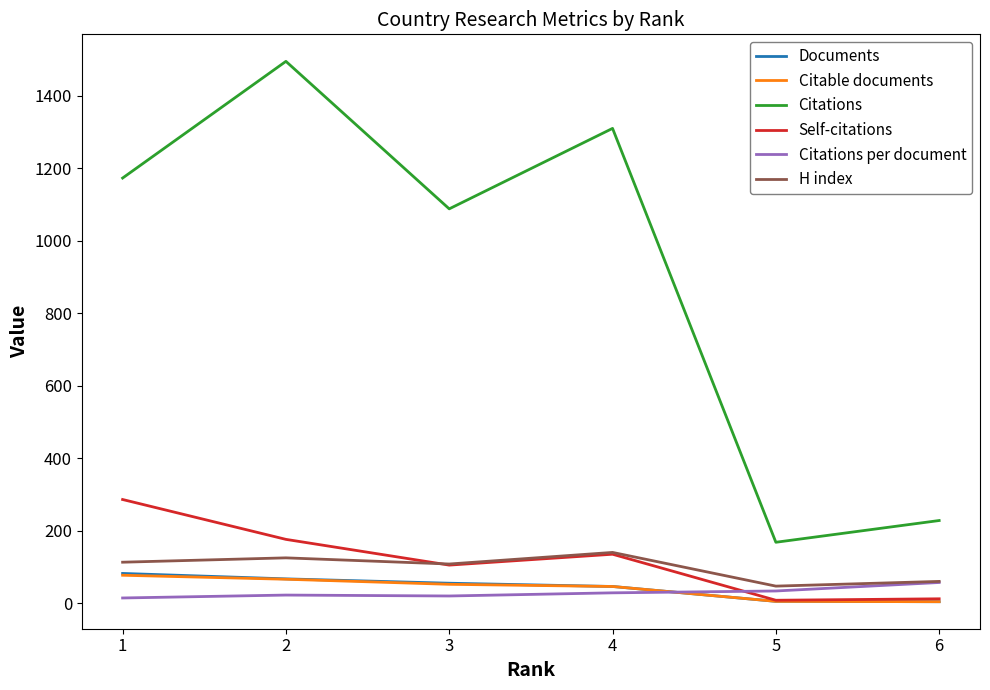

What is the sum of all Citations per document values?

175.5